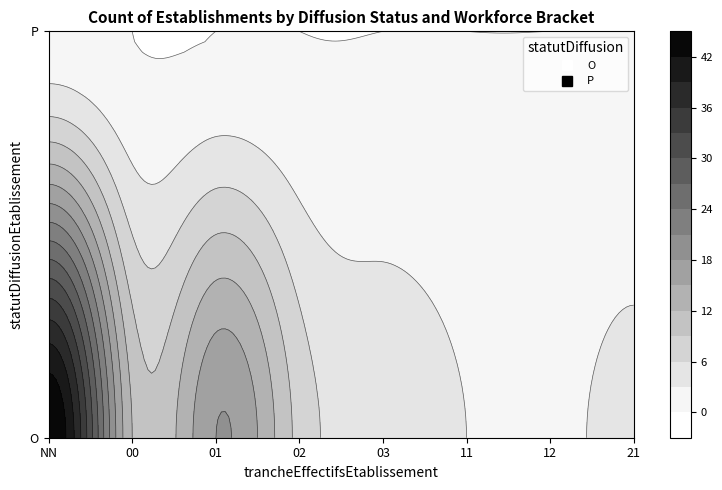

Reading left to right, extract all data points from this chart.

O_NN=45	O_00=12	O_01=18	O_02=8	O_03=5	O_11=3	O_12=2	O_21=4	P_NN=1	P_00=0	P_01=0	P_02=0	P_03=0	P_11=0	P_12=0	P_21=0